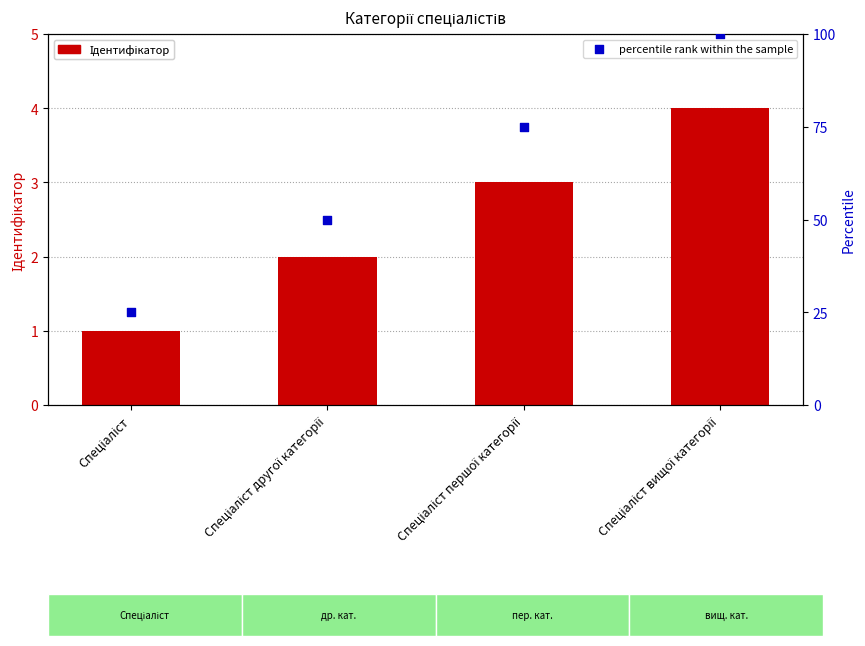

At which category is the sum across all series the highest?

Спеціаліст вищої категорії